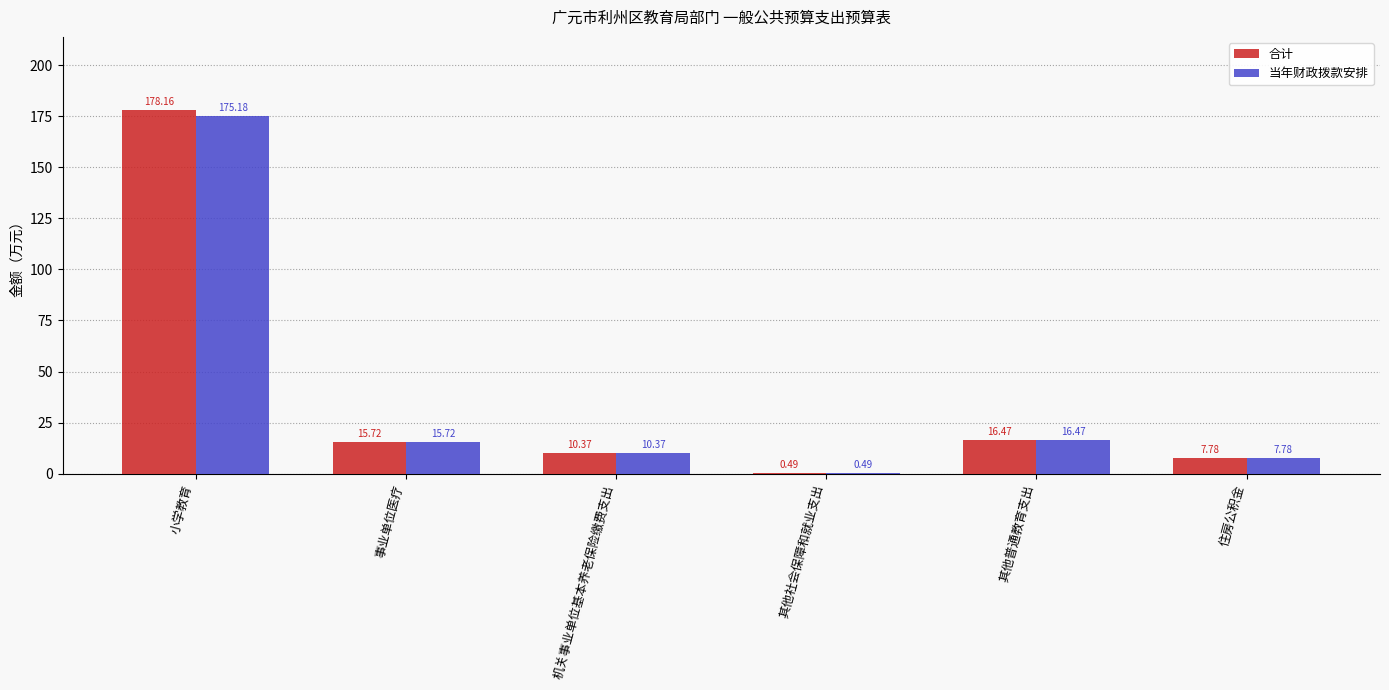

Which series changed the most between 小学教育 and 事业单位医疗?

合计